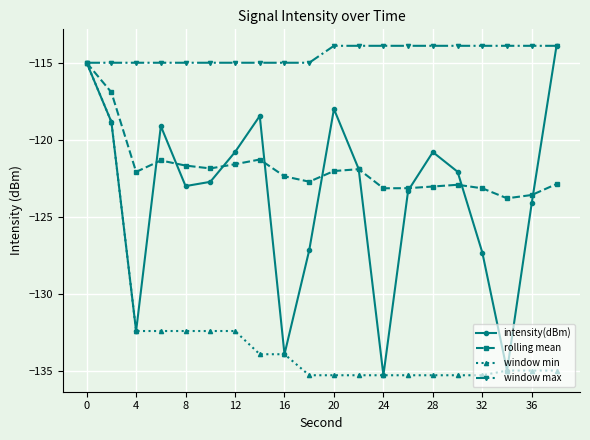

Which series has the largest total across all categories?

window max